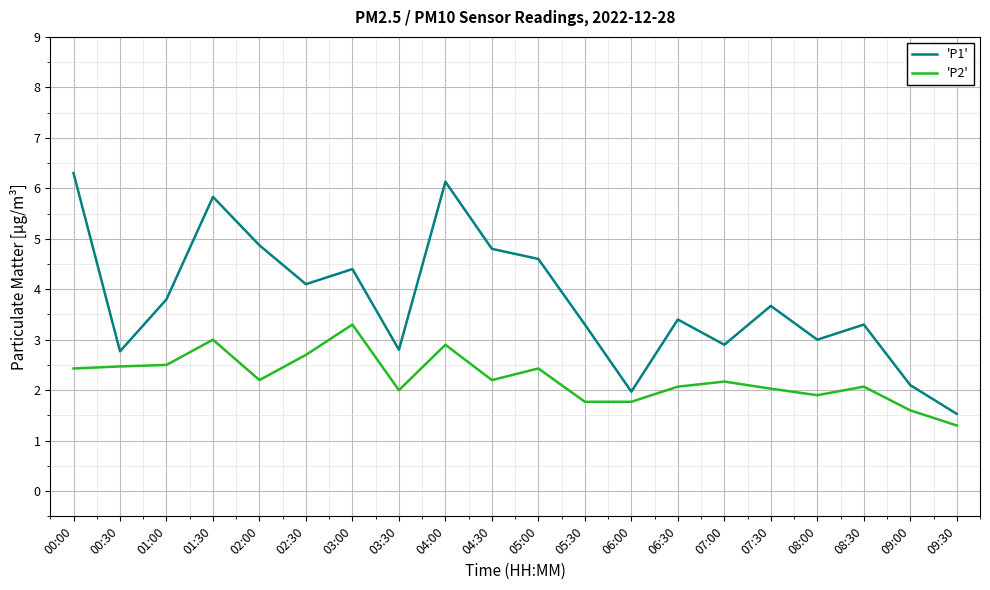

Which series has the largest total across all categories?

'P1'